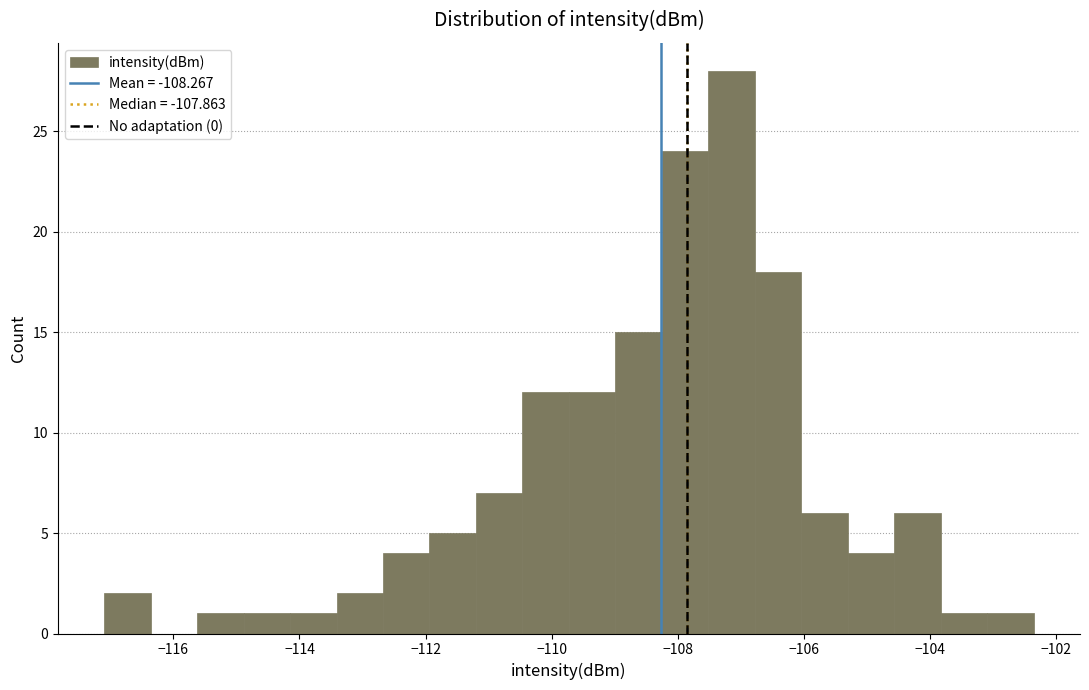

Read against the x-axis, roughly where is the centre of the tallest bar?

-107.2